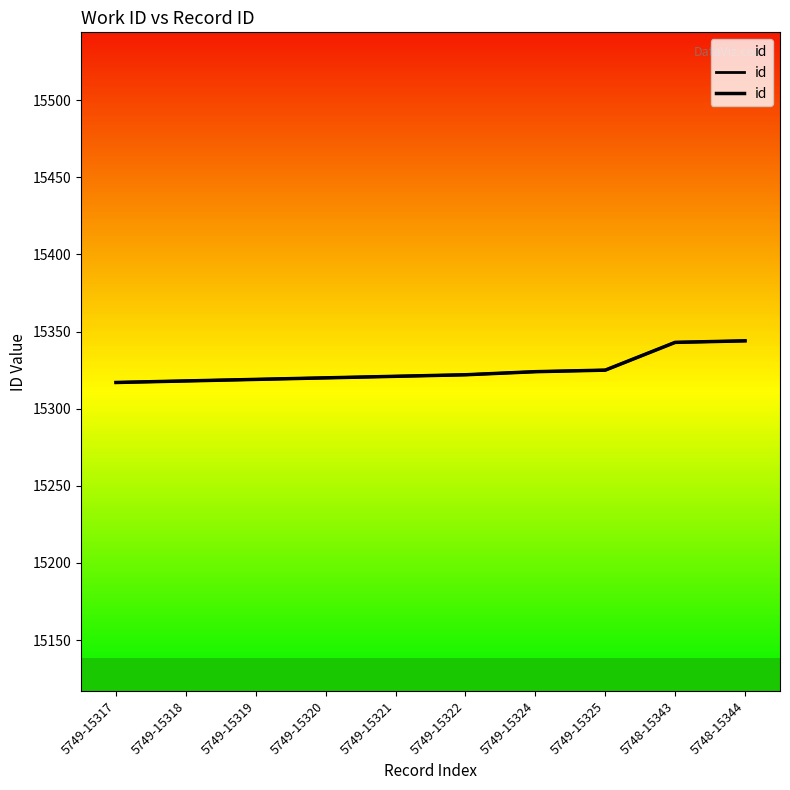

What is the average value?

15325